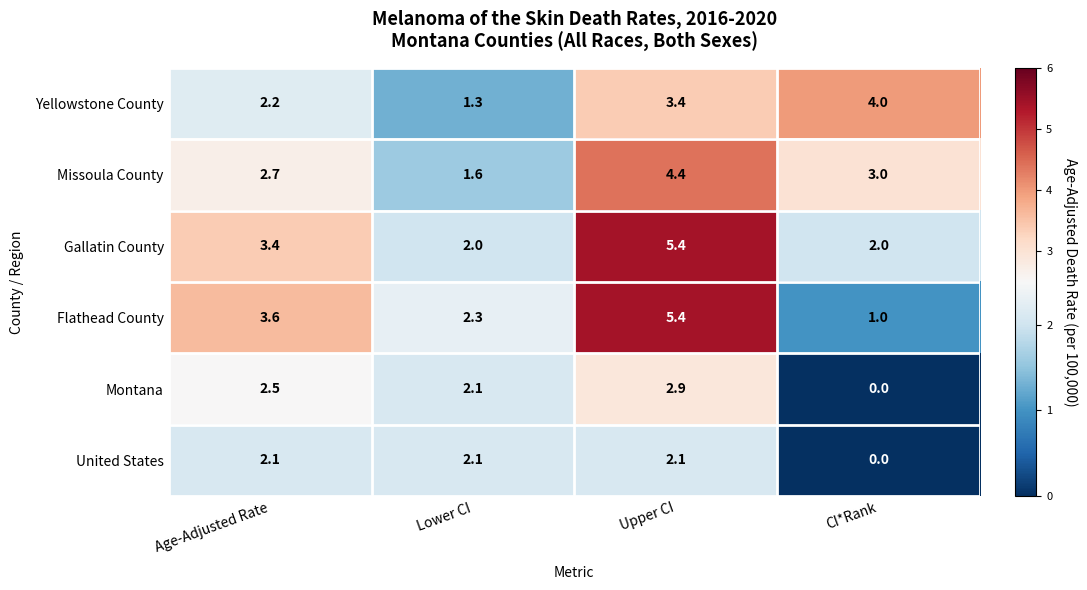

At Age-Adjusted Rate, list the series in order from largest to smallest.

Flathead County, Gallatin County, Missoula County, Montana, Yellowstone County, United States